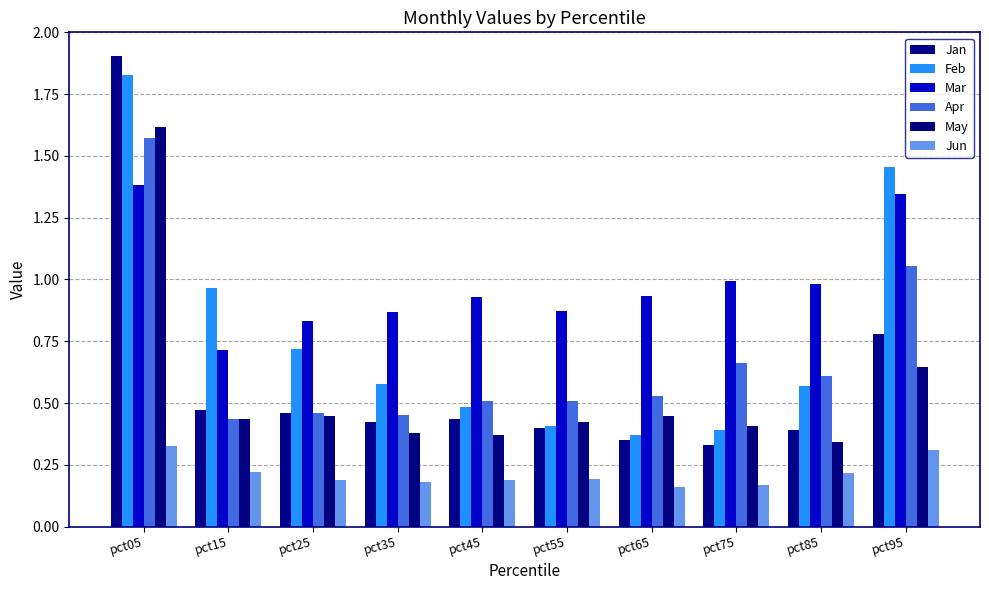

Between pct95 and pct25, which is larger?

pct95